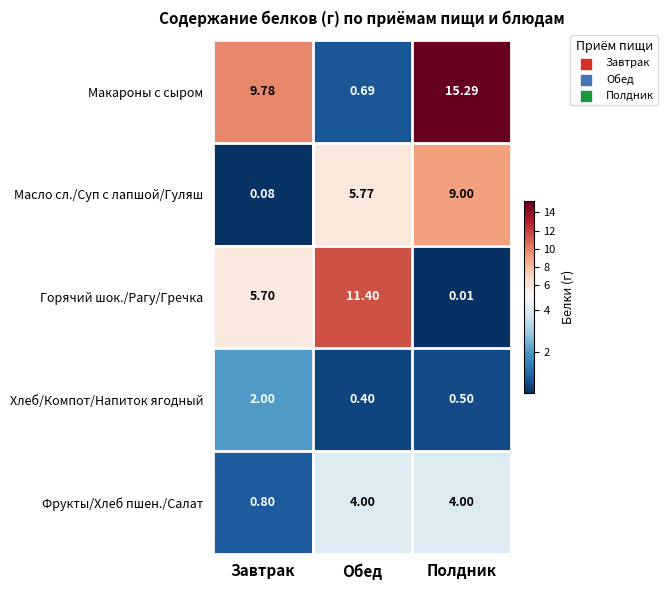

Which series has the largest total across all categories?

Макароны с сыром